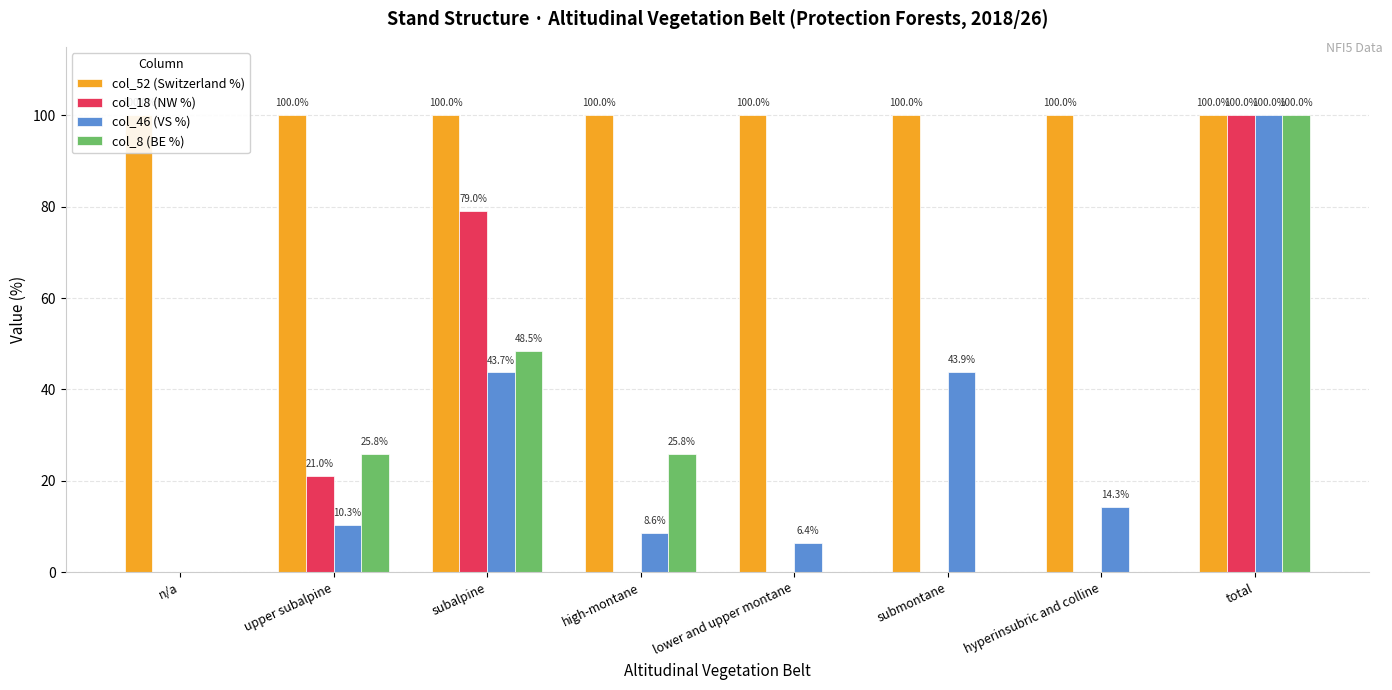

At which category is the sum across all series the highest?

total